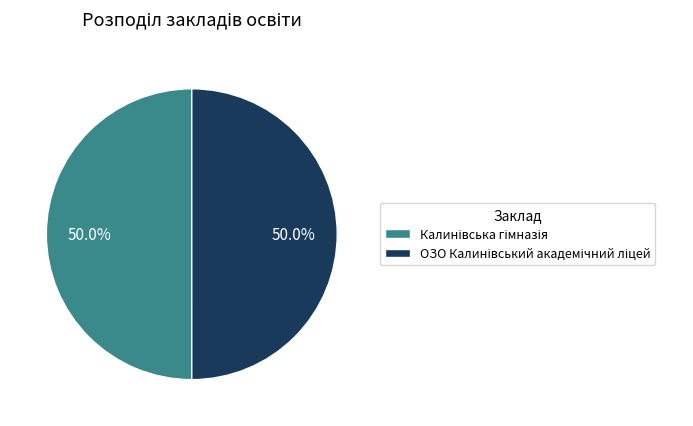

How many slices are in this pie chart?

2